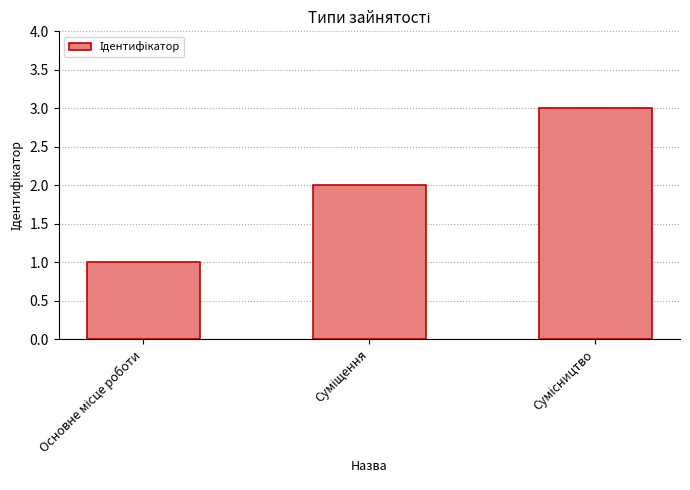

What is the greatest value displayed?

3